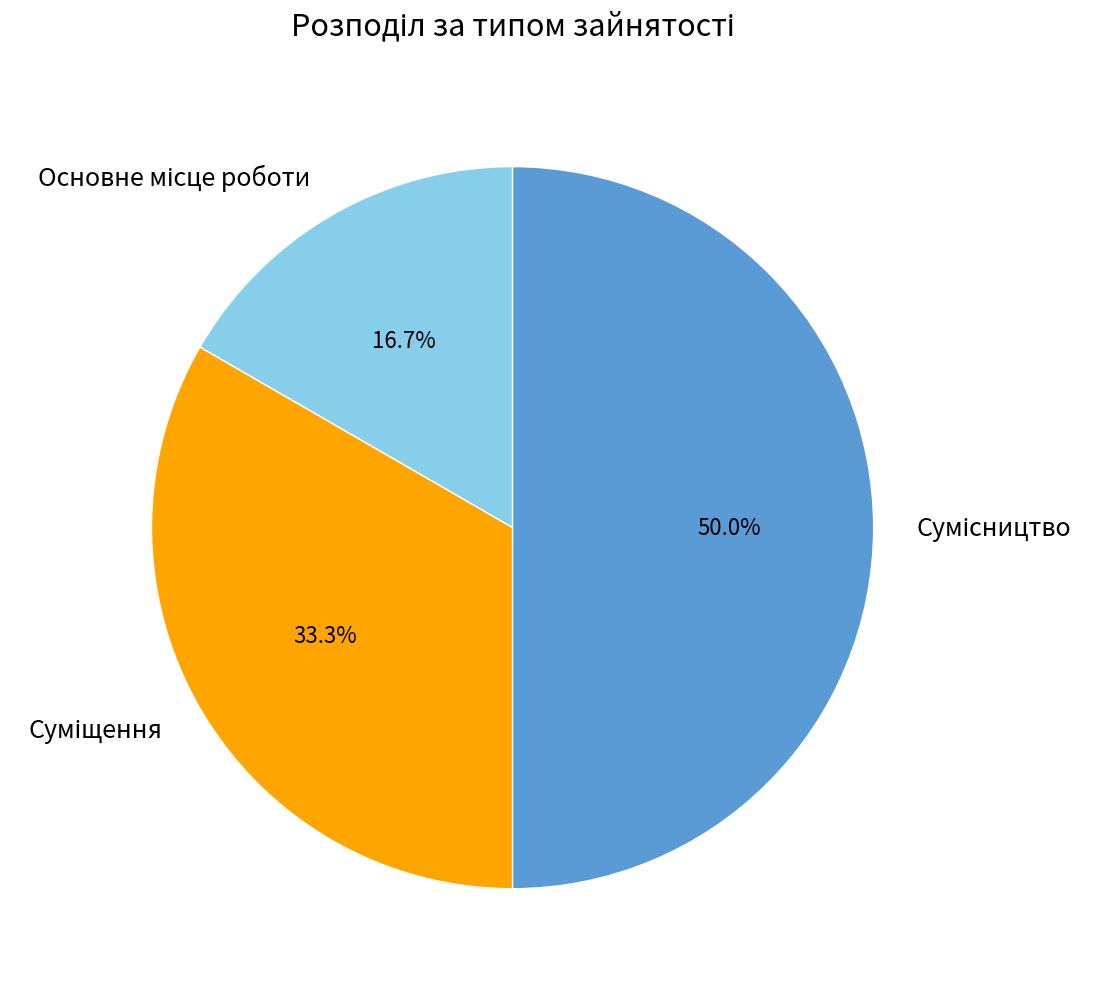

How many segments does this pie chart have?

3